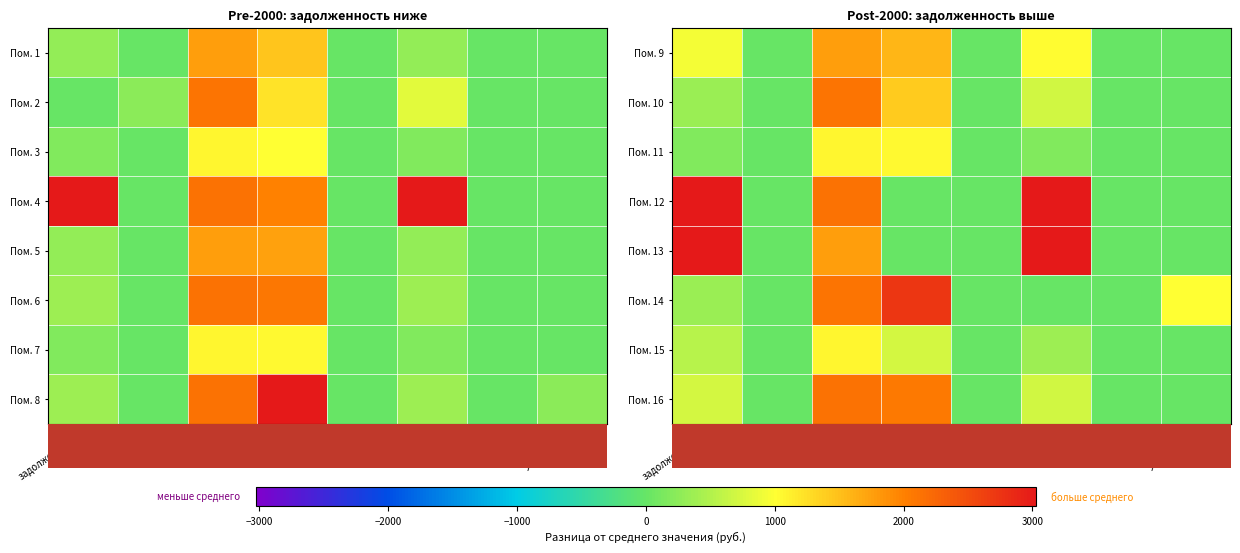

The Пом. 13 series shows -20393.7 at аванс2. True or false?

False